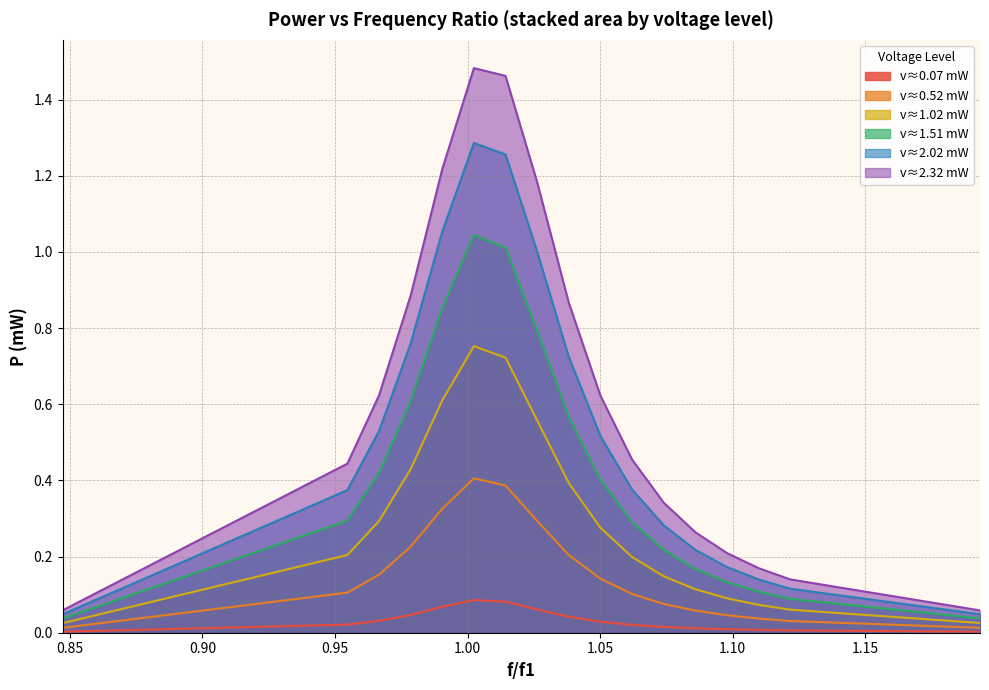

Which series has the largest range (max minus min)?

v≈2.32 mW